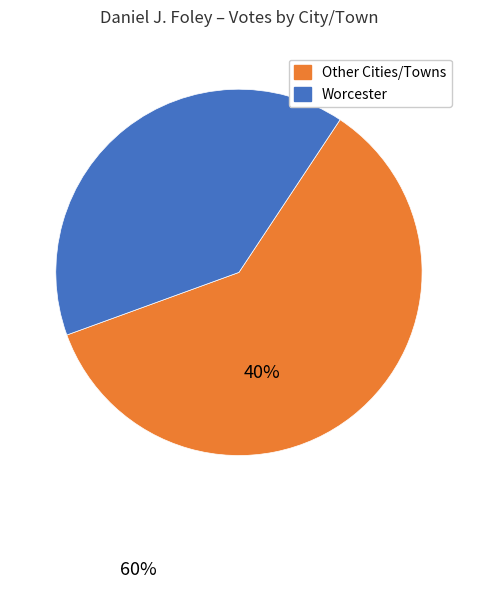

True or false: Other Cities/Towns accounts for 60% of the total.

True